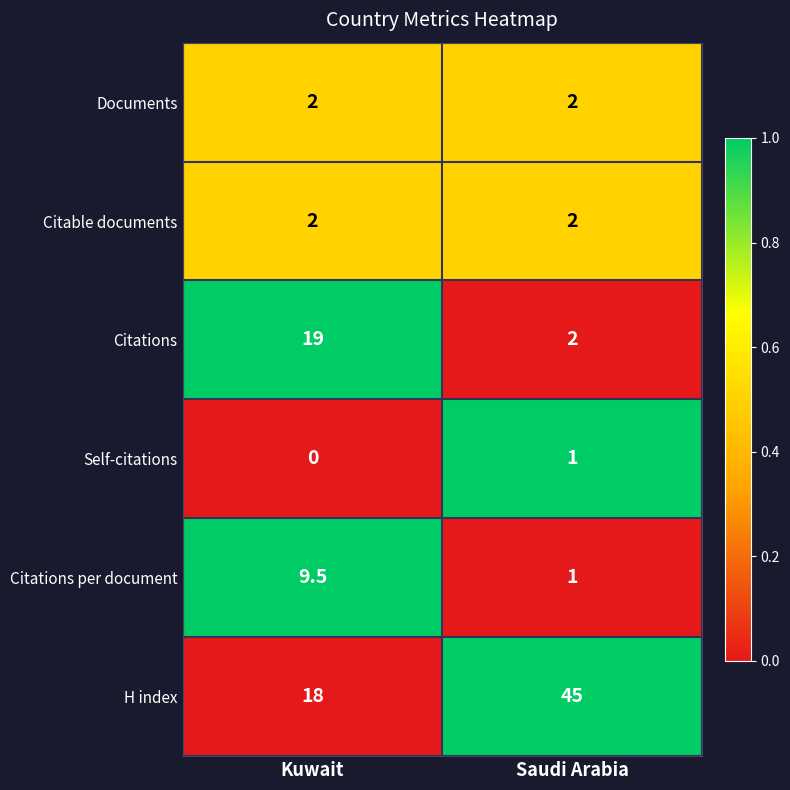

Between Kuwait and Saudi Arabia, which series saw the biggest shift?

H index